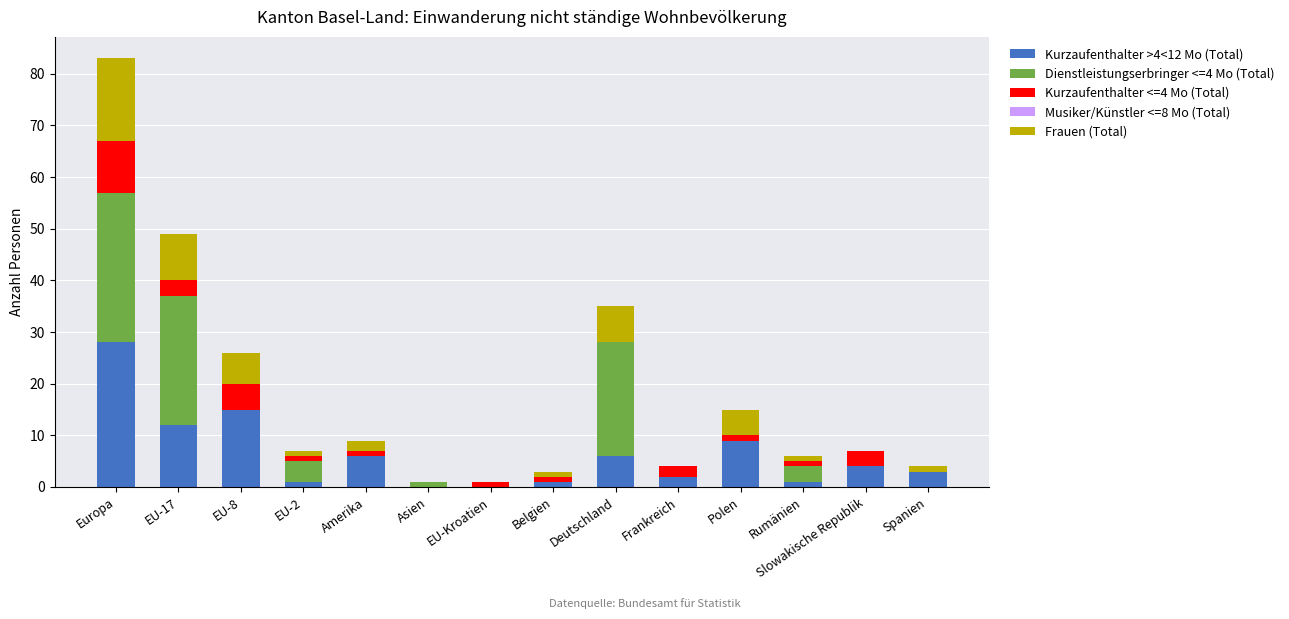

What is the total value across all series at Europa?

83